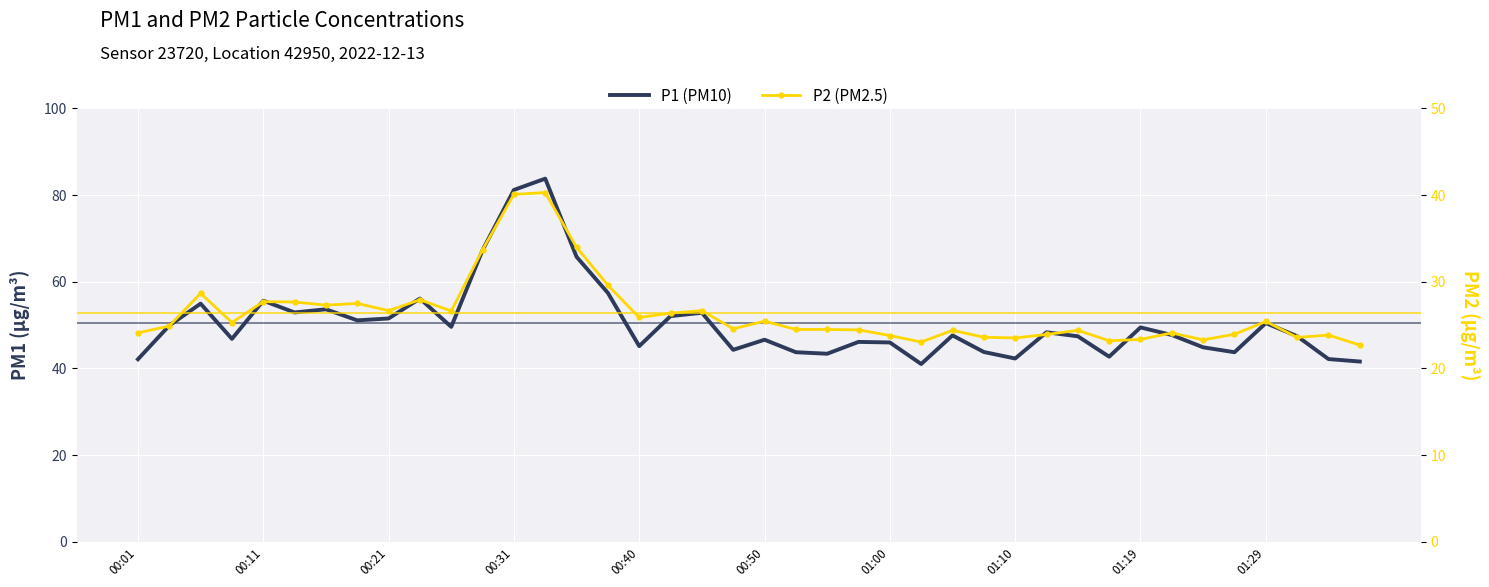

True or false: P2 (PM2.5) and P1 (PM10) cross at least once.

False